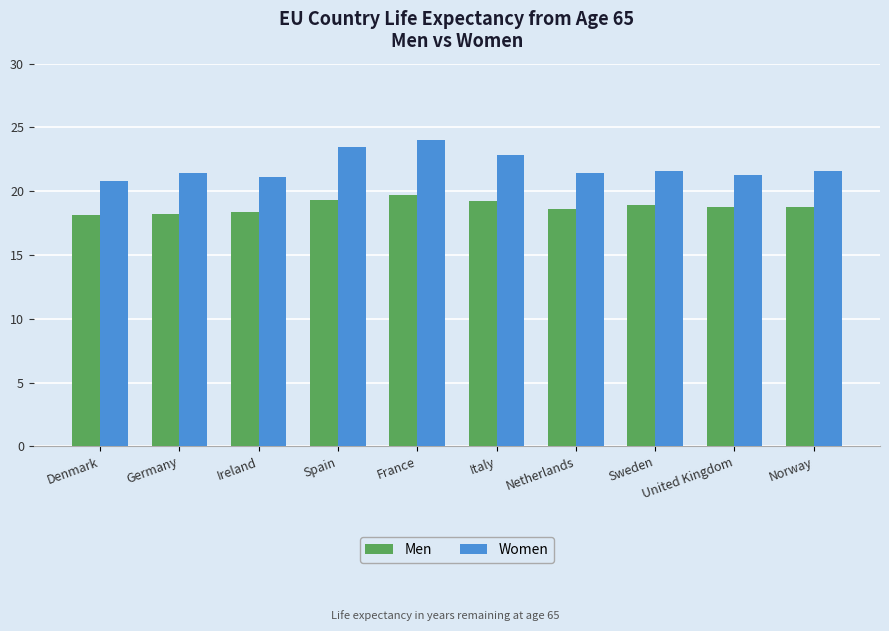

The Women series shows 30.0 at Denmark. True or false?

False